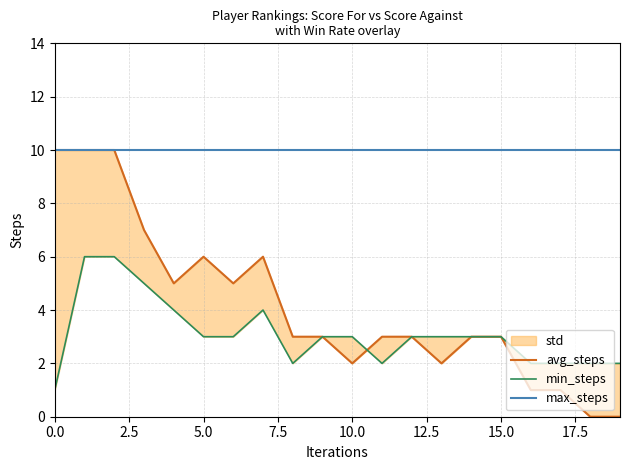

What is the total value across all series at 0.0?

21